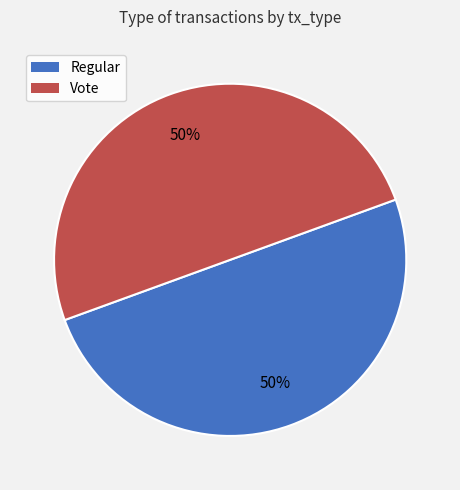

Combined, do Regular and Vote account for over 50%?

Yes